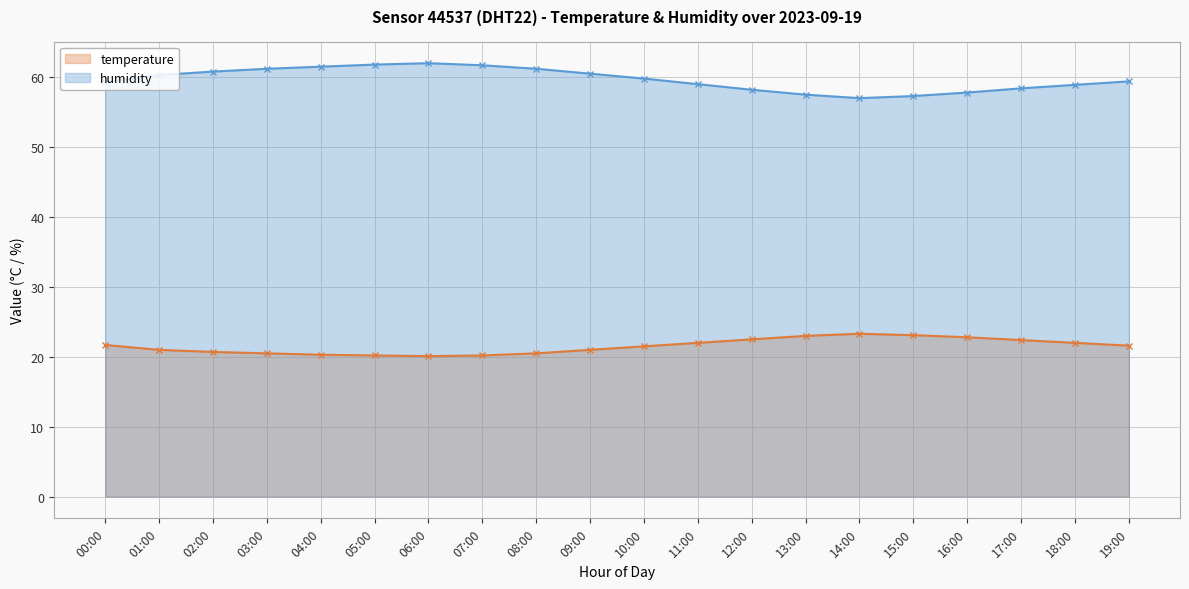

Reading right to left, extract all data points from this chart.

temperature: 21.6	22.0	22.4	22.8	23.1	23.3	23.0	22.5	22.0	21.5	21.0	20.5	20.2	20.1	20.2	20.3	20.5	20.7	21.0	21.7
humidity: 59.4	58.9	58.4	57.8	57.3	57.0	57.5	58.2	59.0	59.8	60.5	61.2	61.7	62.0	61.8	61.5	61.2	60.8	60.3	59.3